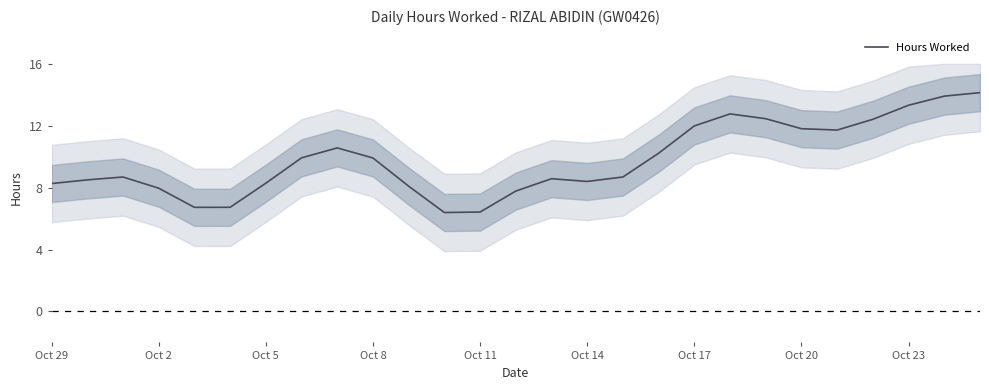

How many data points does each series have?

27